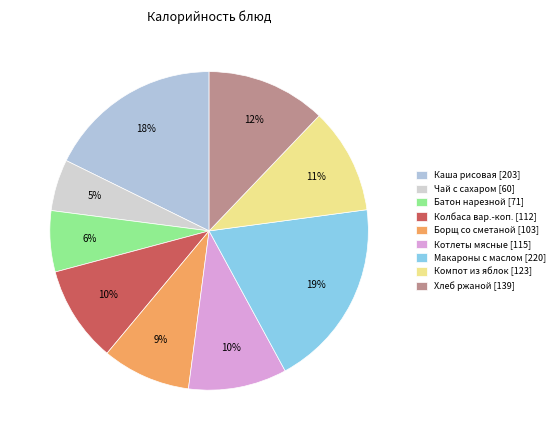

How many segments does this pie chart have?

9